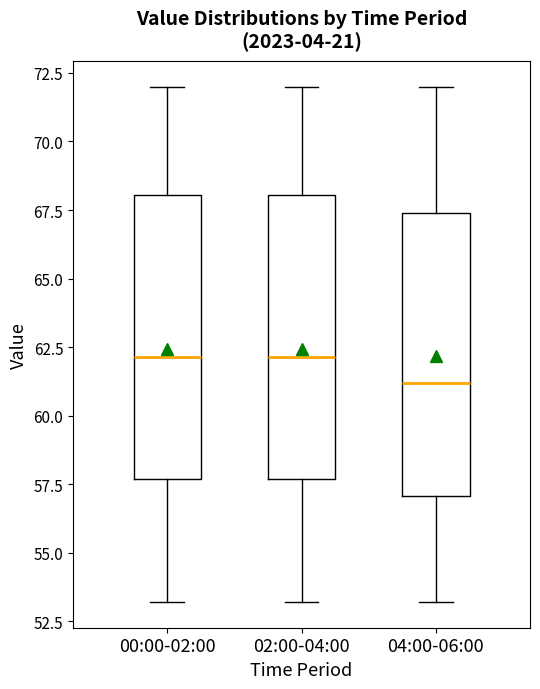

Reading left to right, transcribe this box plot: for each box, give where its median line is, the range the box spans, and where its two whiskers end, as read against the y-axis. The values are not printed on the chart, so give them approximately, as read against the axis.

00:00-02:00: median 62.0, box 57.5 to 68.0, whiskers 53.0 to 72.0
02:00-04:00: median 62.0, box 57.5 to 68.0, whiskers 53.0 to 72.0
04:00-06:00: median 61.0, box 57.0 to 67.5, whiskers 53.0 to 72.0